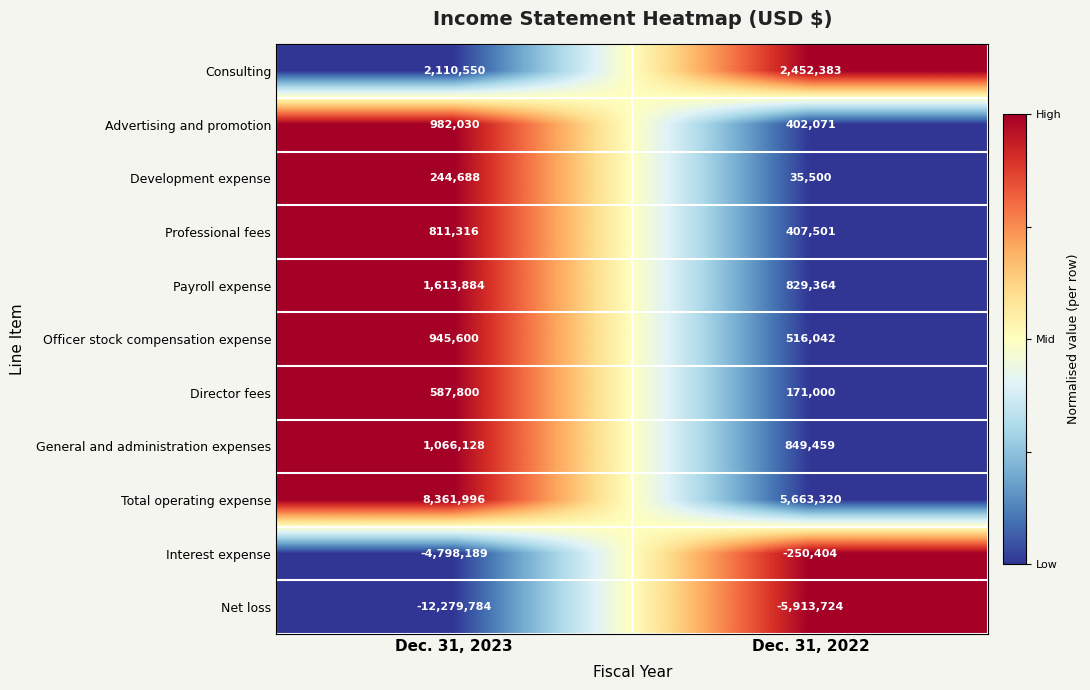

At which category does the chart reach its peak across all series?

Dec. 31, 2023